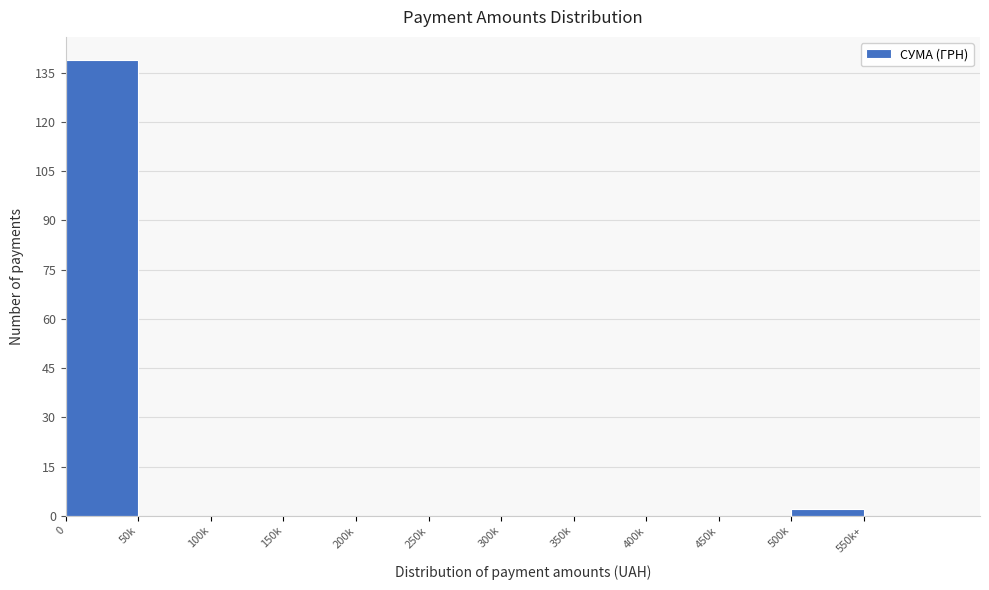

Reading left to right, list all the values displayed in this chart.

0=139	50k=0	100k=0	150k=0	200k=0	250k=0	300k=0	350k=0	400k=0	450k=0	500k=2	550k+=0